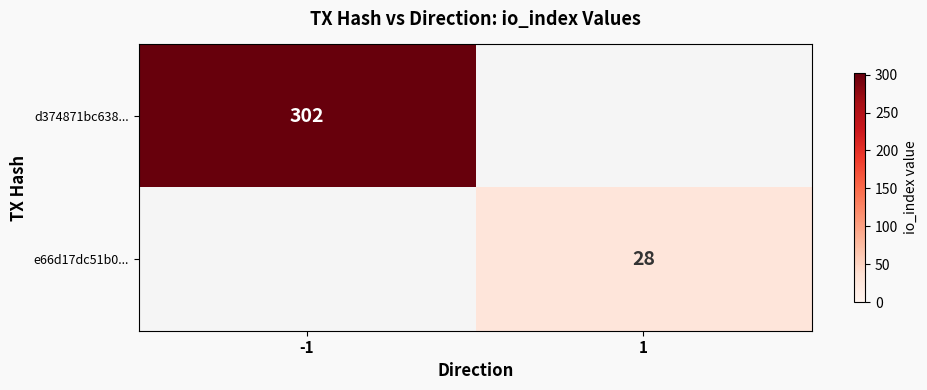

The value of d374871bc638... at -1 is 420.9. True or false?

False